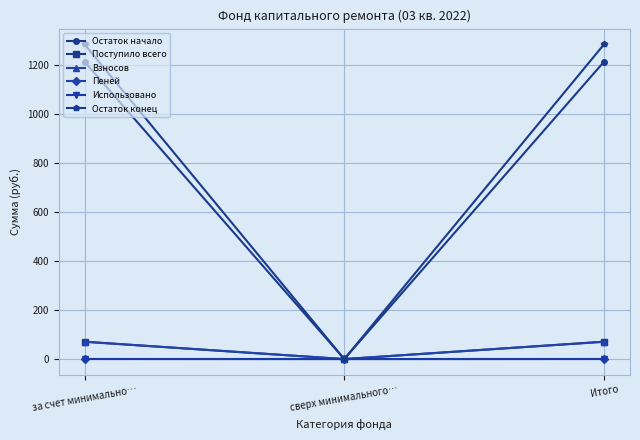

What is the label of the 1st point from the left?

за счет минимально…